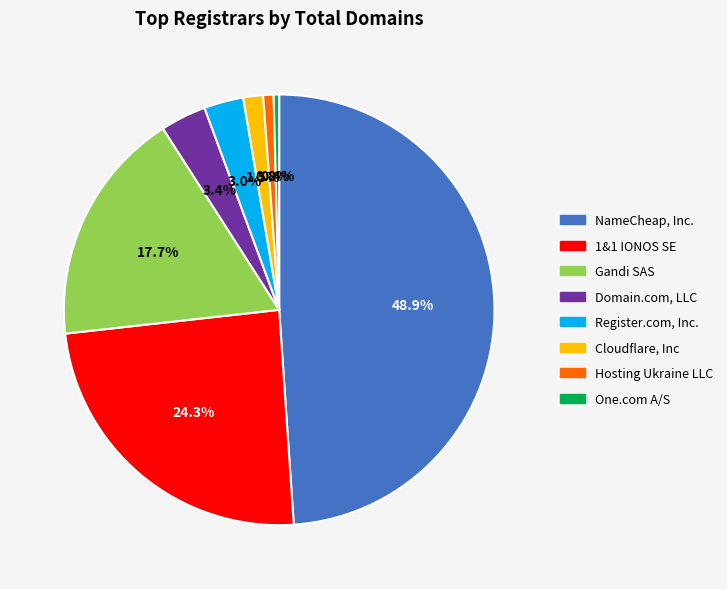

To the nearest percent, what is the combined percentage of 1&1 IONOS SE and Cloudflare, Inc?

26%